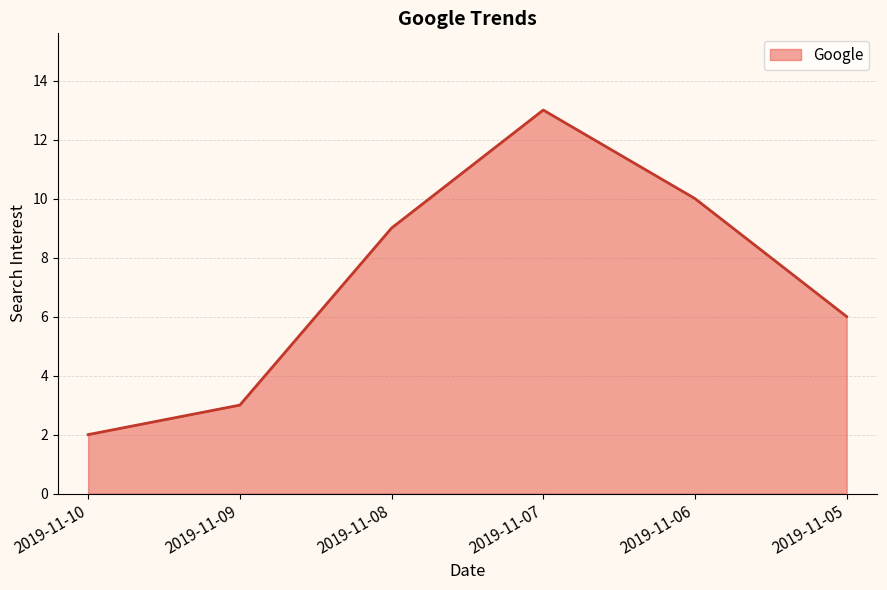

Where is the first local maximum?

2019-11-07